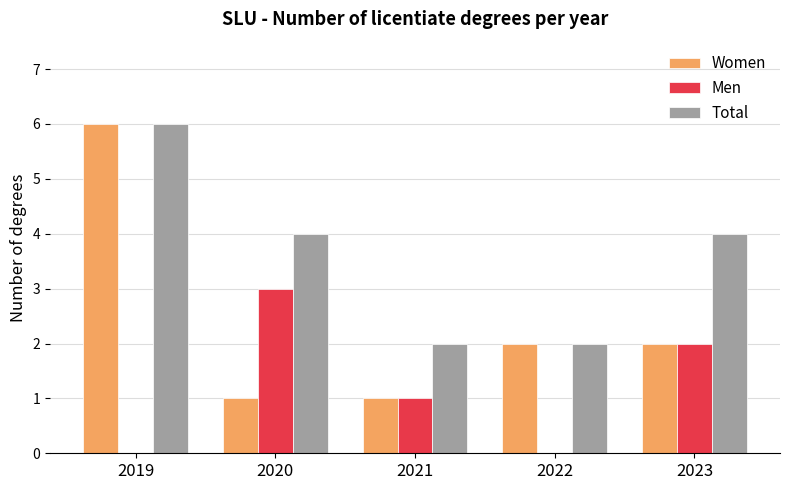

How many Total values are between 2 and 4?

4